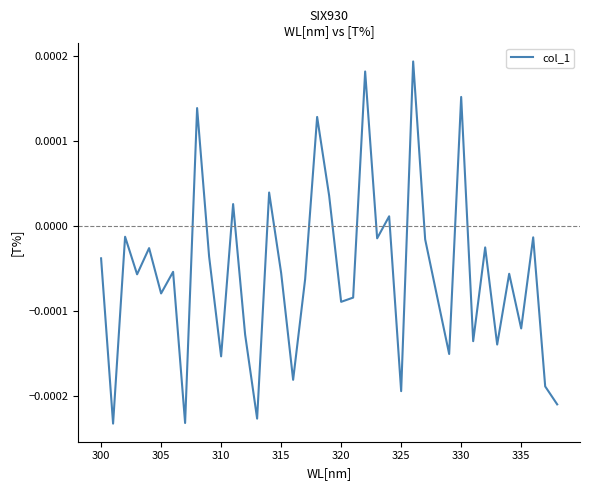

Count the number of values greater than 0.

9